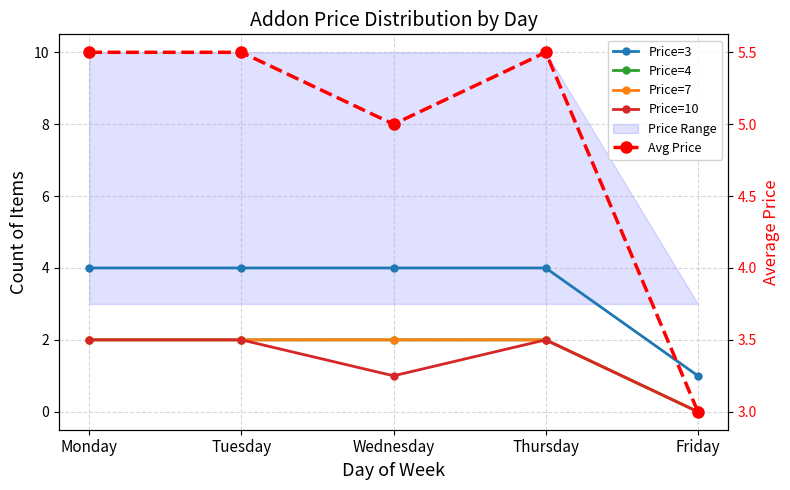

True or false: Price=10 has more than 0 points higher than both neighbors.

True